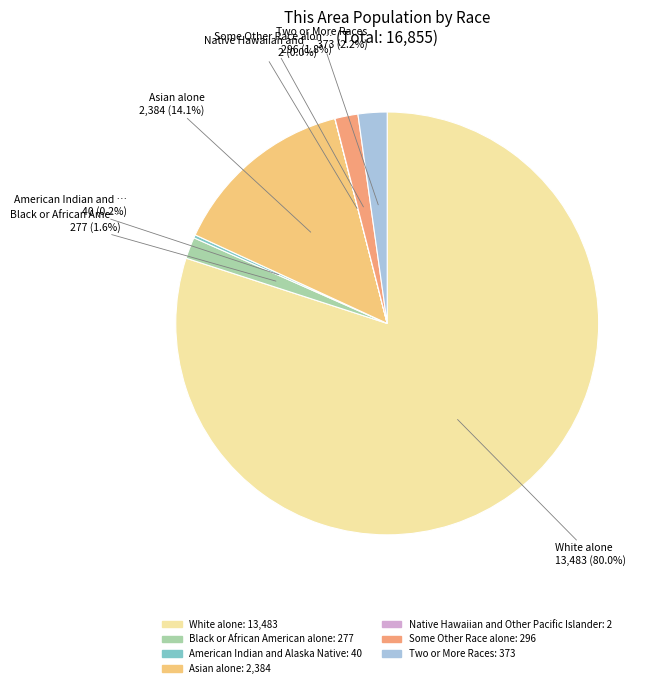

To the nearest percent, what portion does White alone represent?

80%